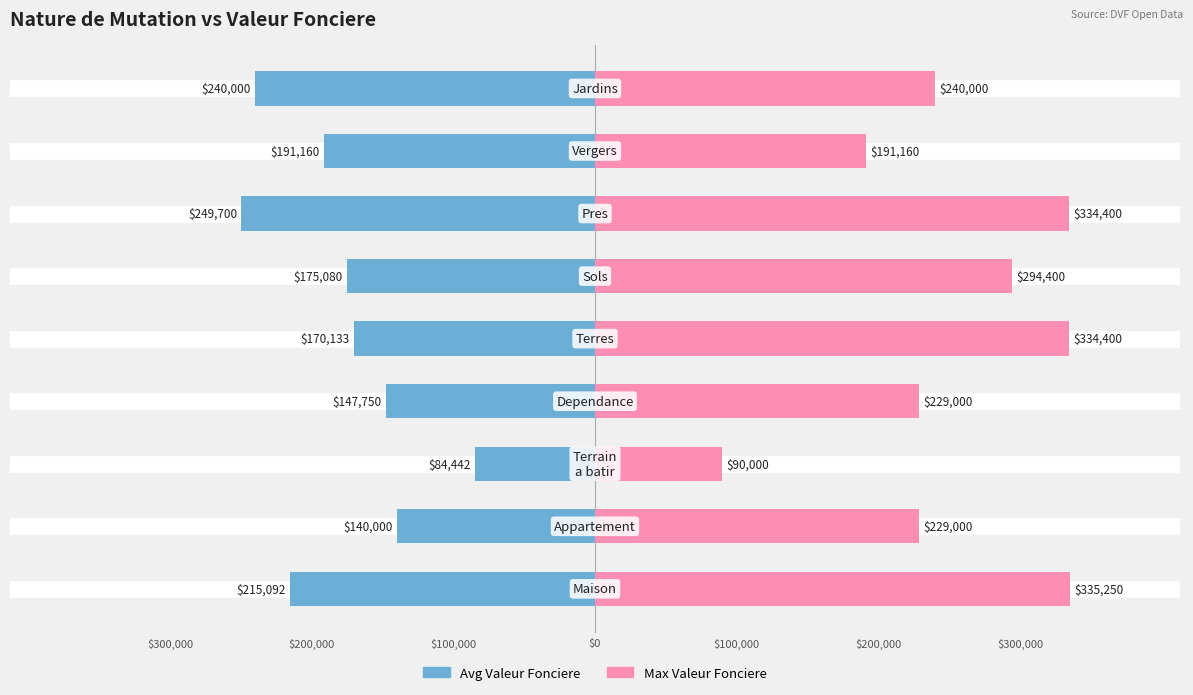

How many values in the Avg Valeur Fonciere series exceed -175080?

4